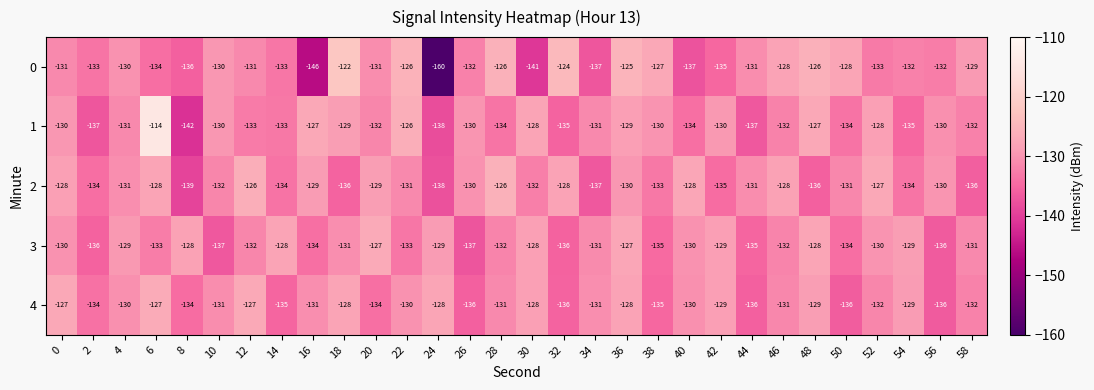

What is the approximate value of 3 at 22, to the nearest 10?

-130